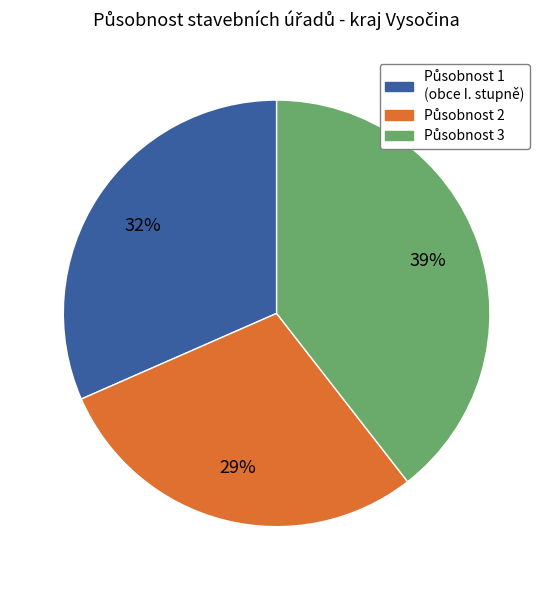

To the nearest percent, what is the average slice percentage?

33%